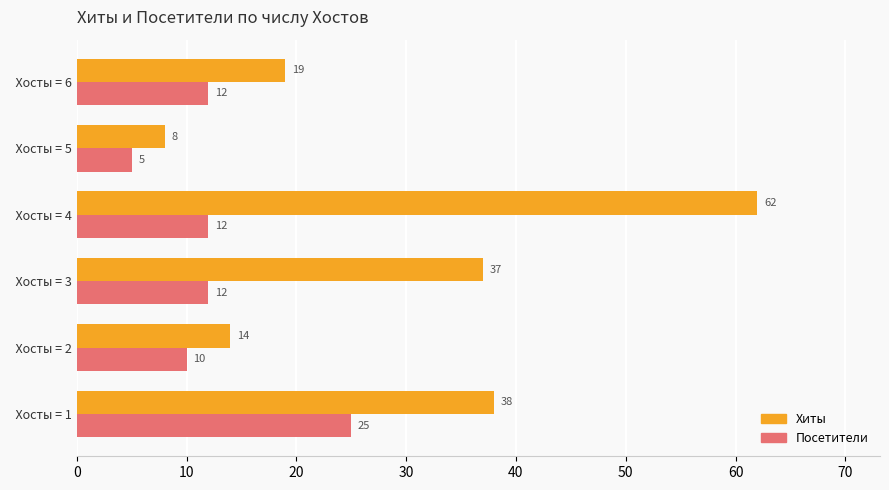

What is the average value of the Посетители series?

13